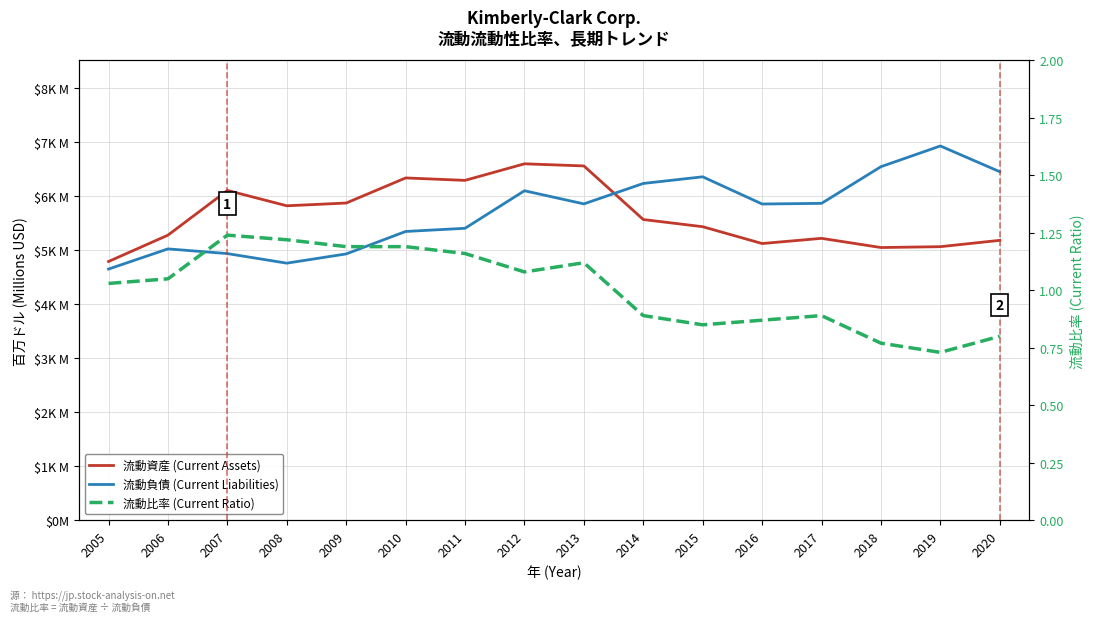

After their last crossing, which series has the higher values: 流動資産 (Current Assets) or 流動負債 (Current Liabilities)?

流動負債 (Current Liabilities)